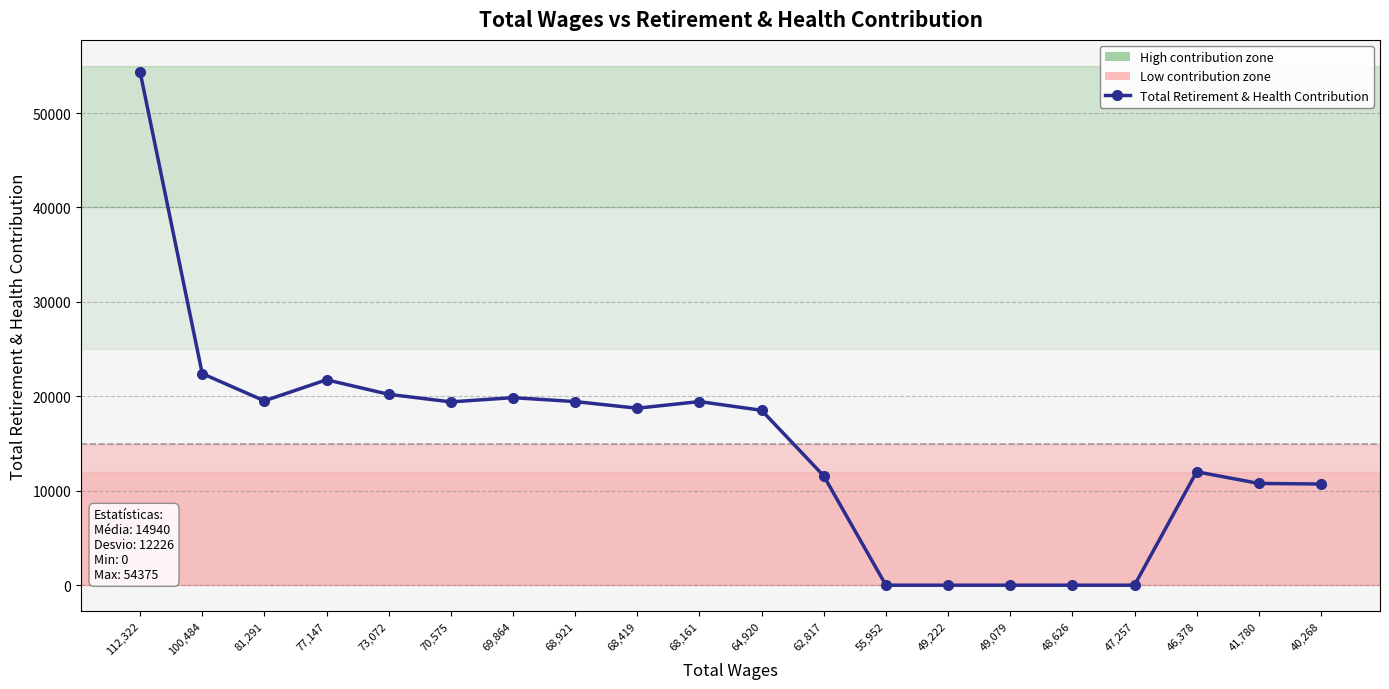

True or false: the data has more than 2 interior local peaks.

True